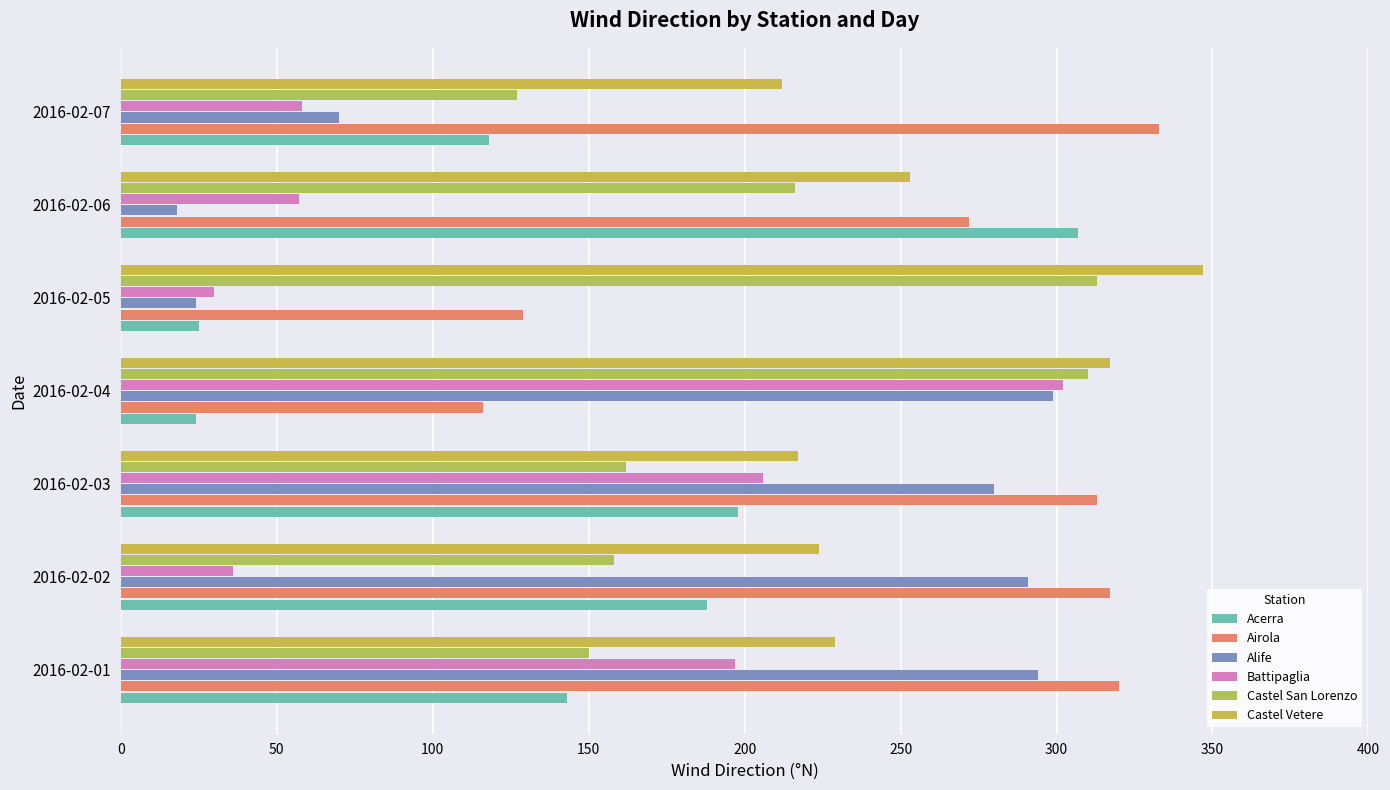

Count the number of categories in the chart.

7